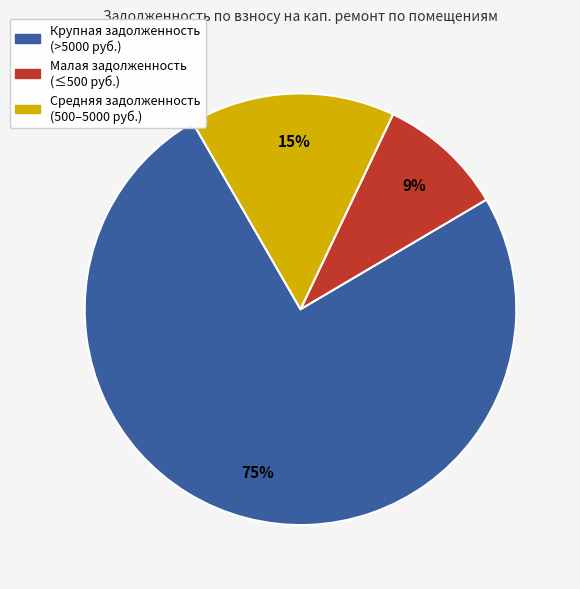

Does any single category account for the majority?

Yes